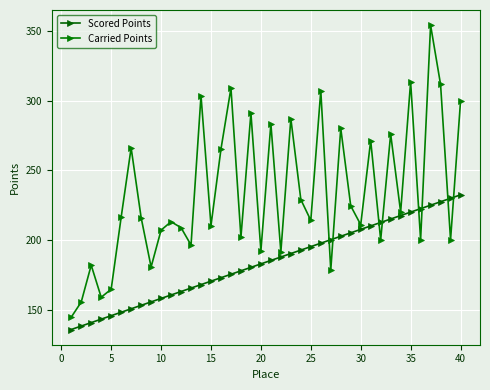

How many values in the Carried Points series are below 216?

20